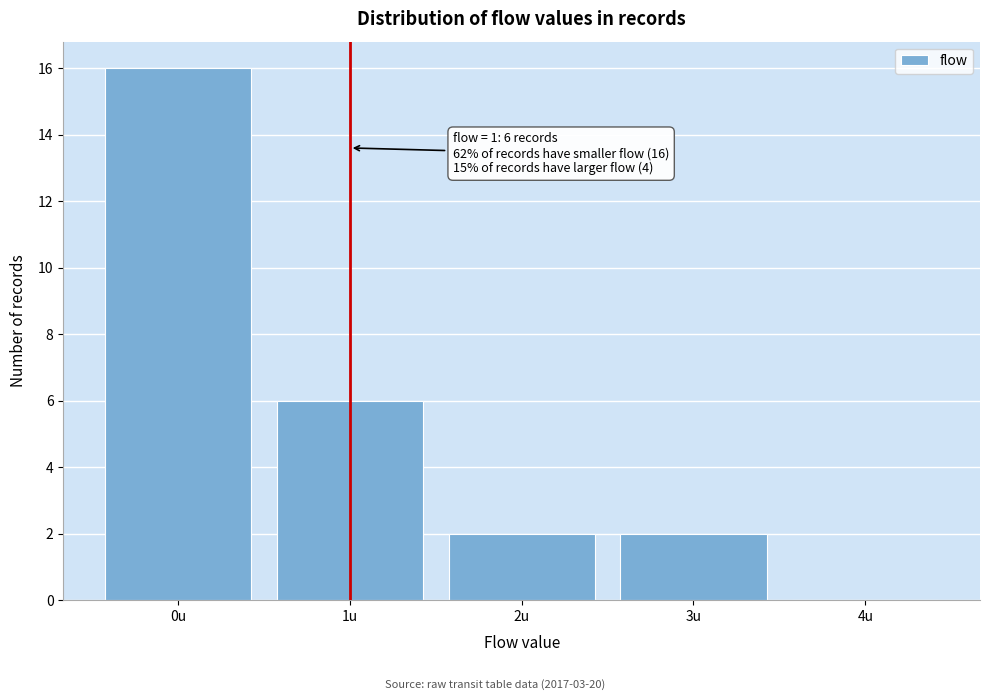

Over which range of the x-axis is the bar tallest?

-0.5 to 0.5